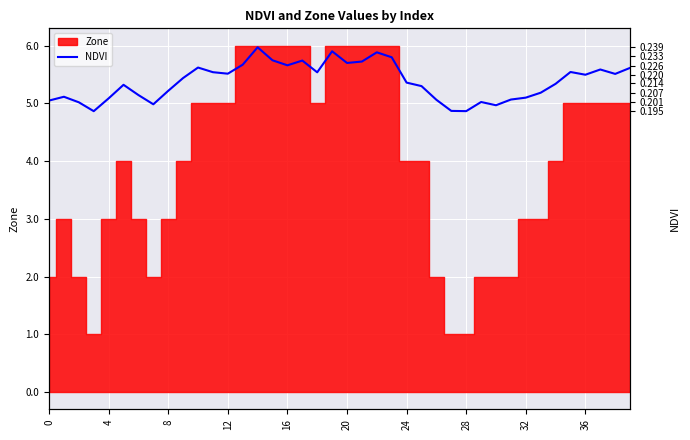

Count the values in the range 0 to 1.

40